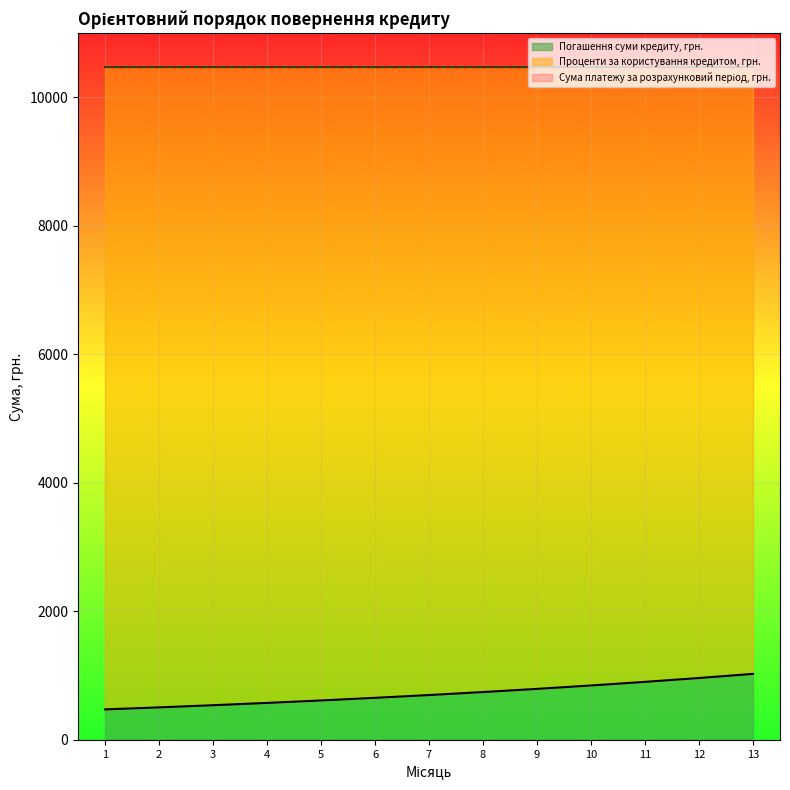

Between 9 and 11, which is larger?

11